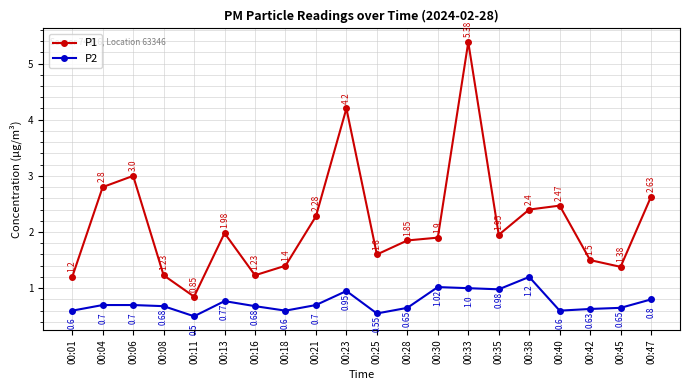

How many interior local valleys does the P1 series have?

5